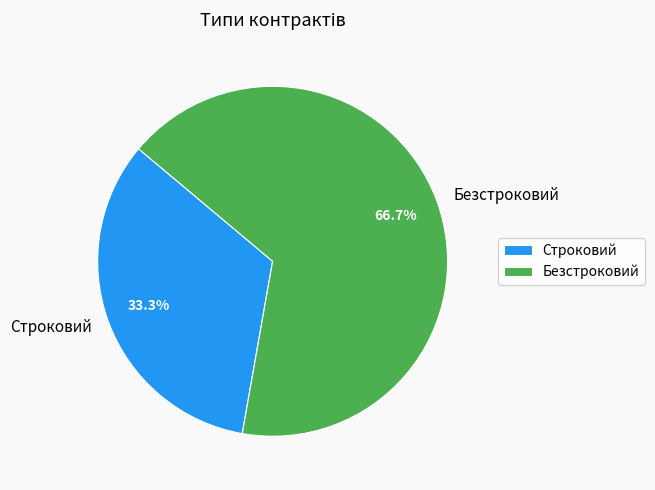

To the nearest percent, what percentage of the pie is Безстроковий?

67%